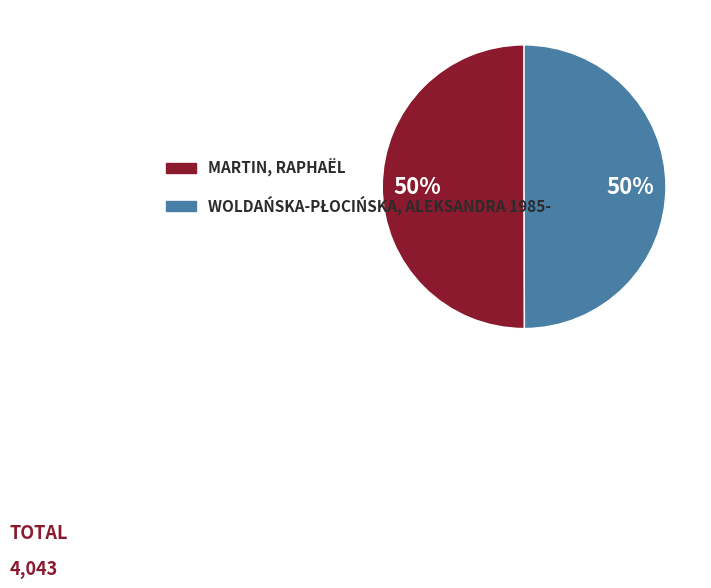

How many segments does this pie chart have?

2